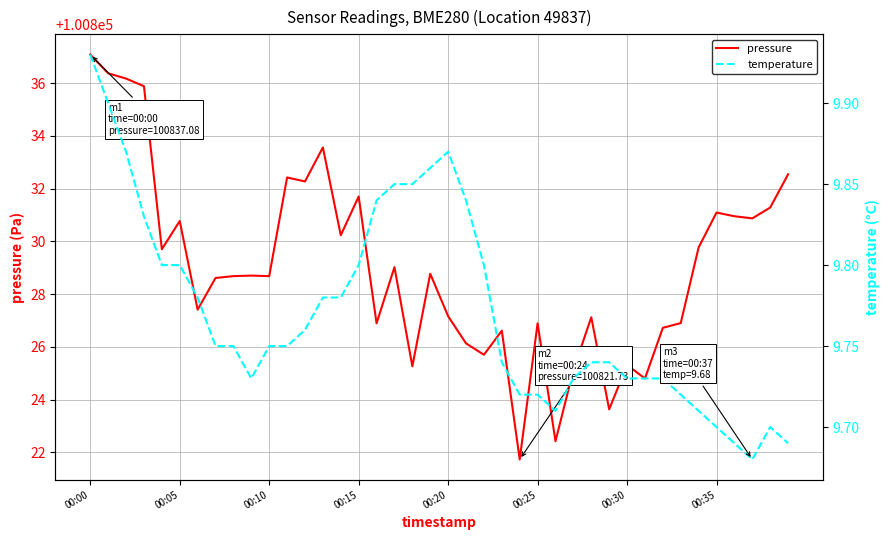

Where is the first local maximum for pressure?

00:05